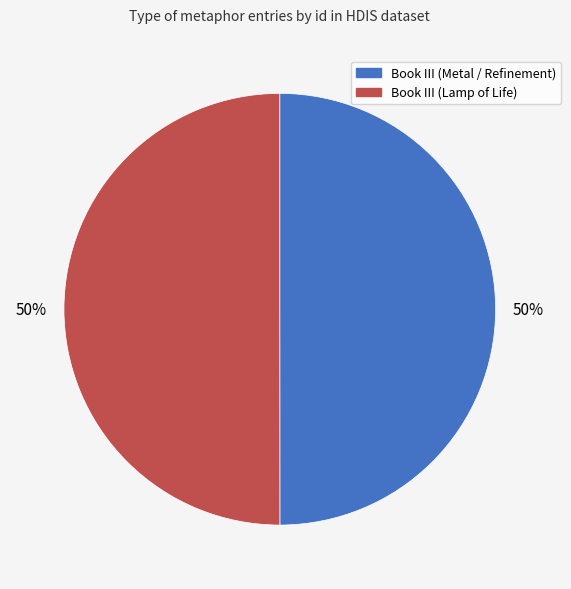

The Book III (Lamp of Life) slice represents 59% of the pie. True or false?

False